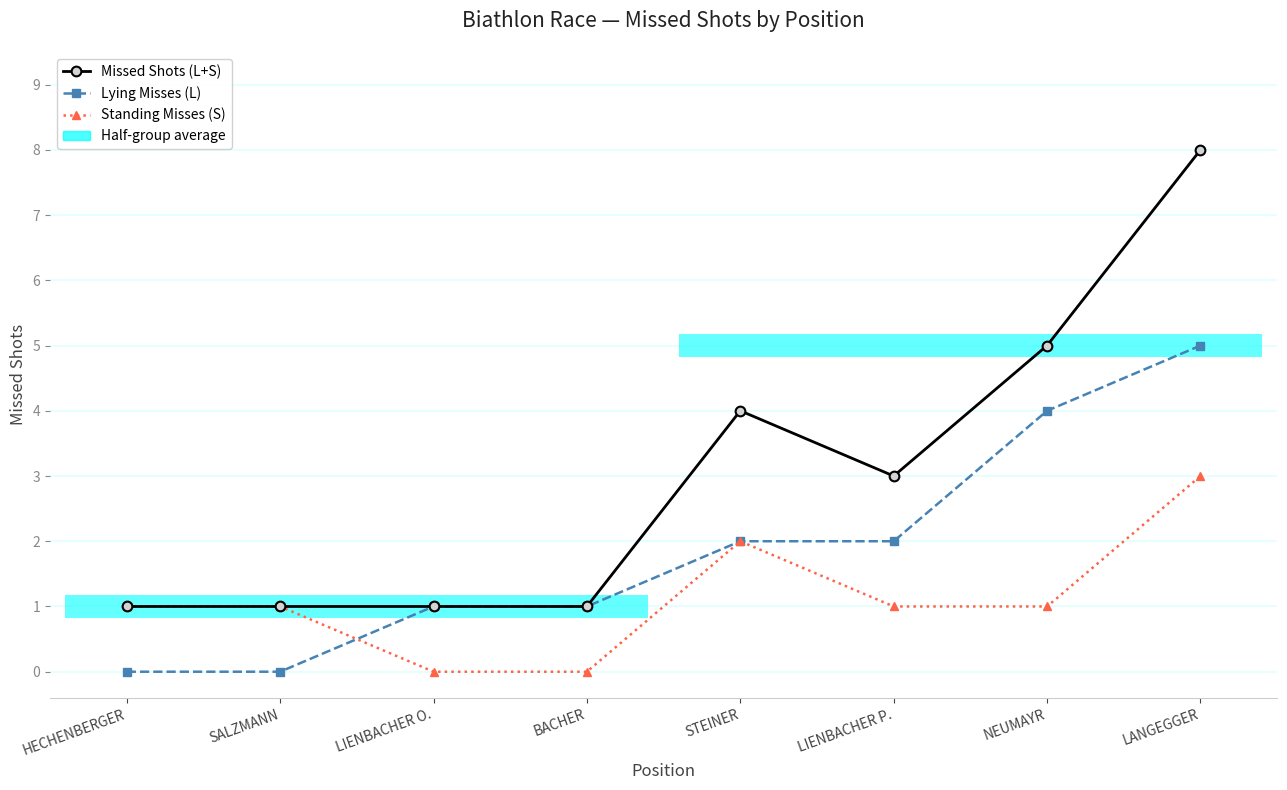

What is the average value of the Missed Shots (L+S) series?

3